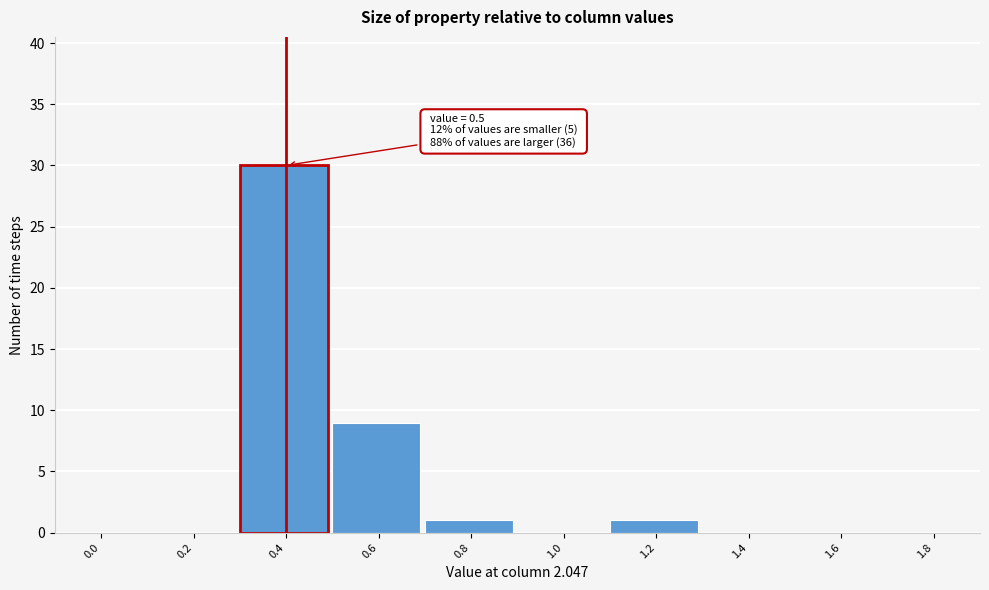

Reading left to right, extract all data points from this chart.

0.0=0	0.2=0	0.4=30	0.6=9	0.8=1	1.0=0	1.2=1	1.4=0	1.6=0	1.8=0